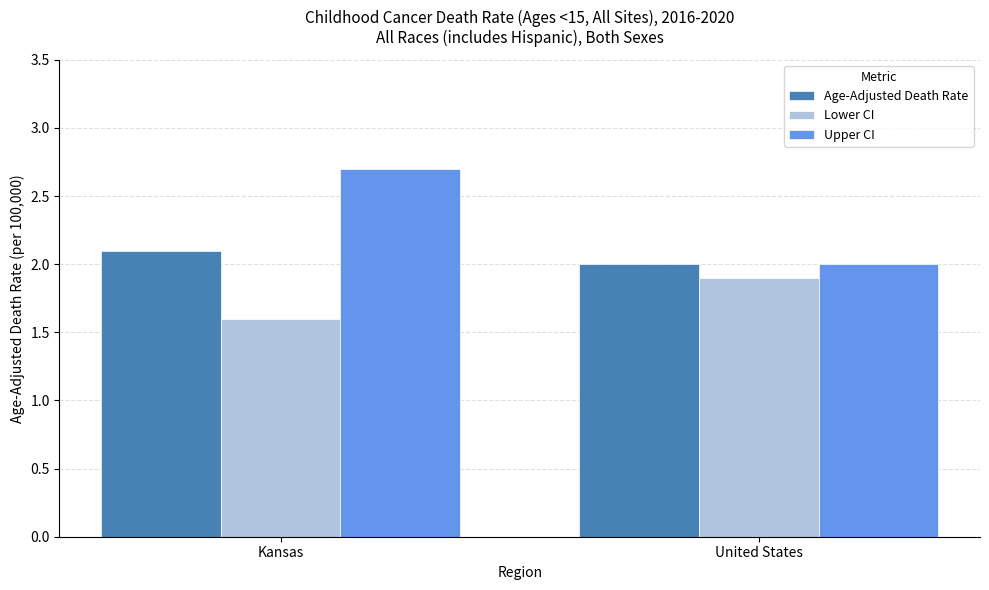

Count the number of data series in this chart.

3